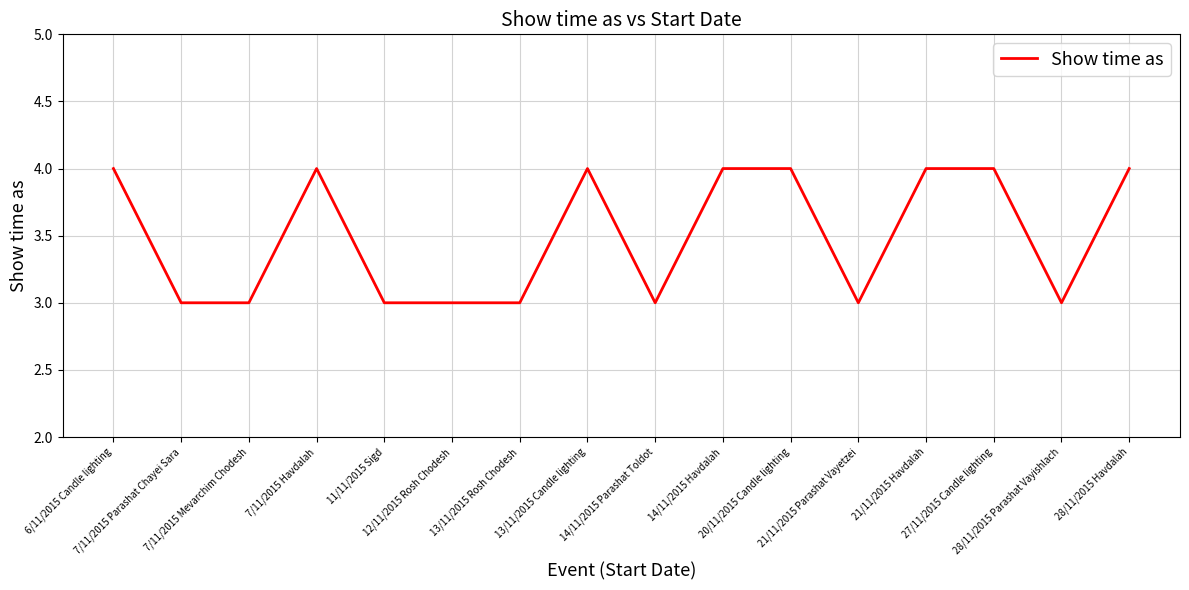

What is the minimum value shown in the chart?

3